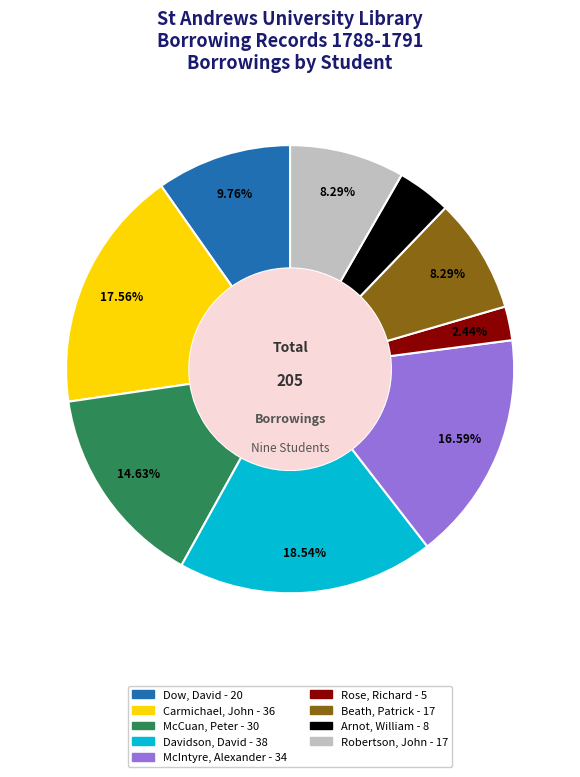

Do McCuan, Peter and McIntyre, Alexander together represent more than half of the pie?

No